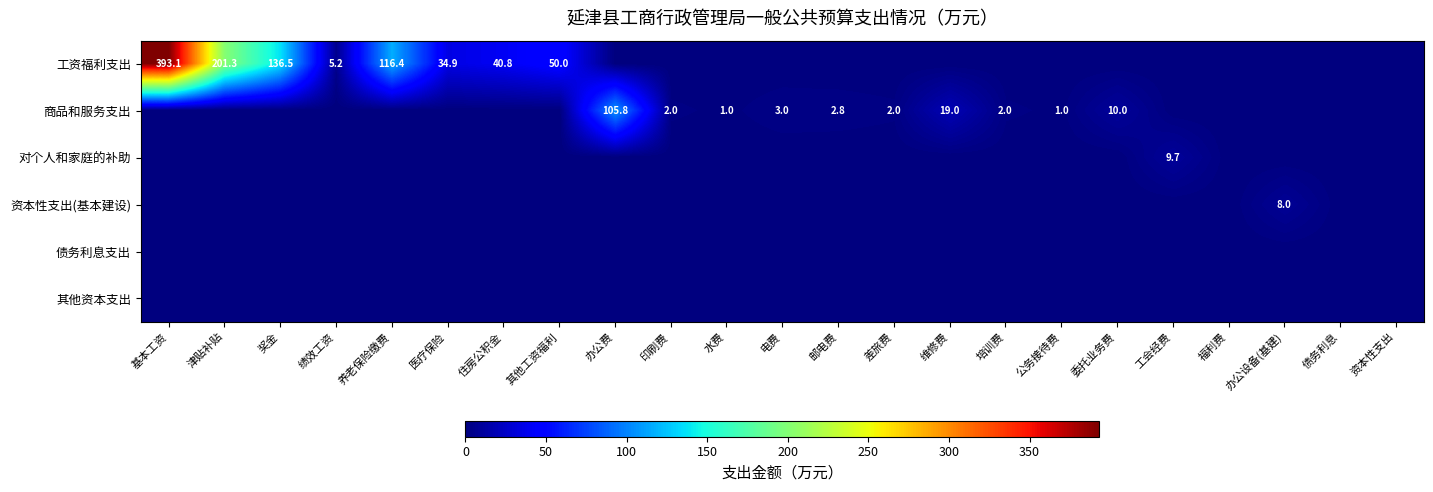

How many categories are shown in the chart?

23